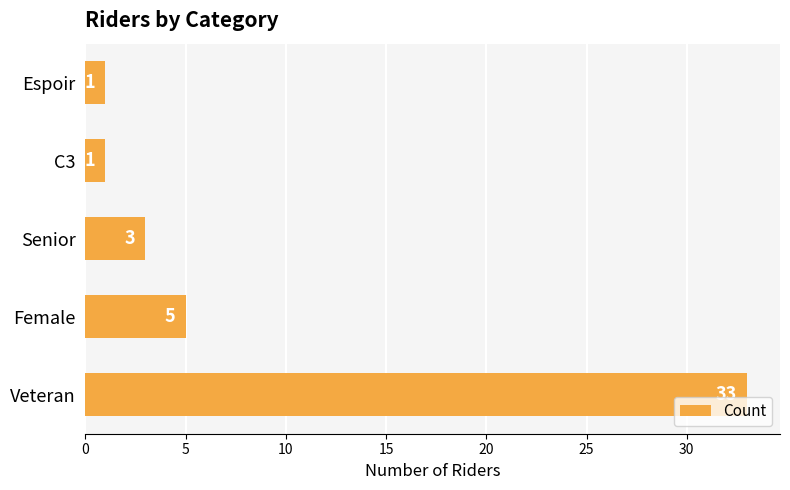

Reading bottom to top, list all the values displayed in this chart.

33	5	3	1	1